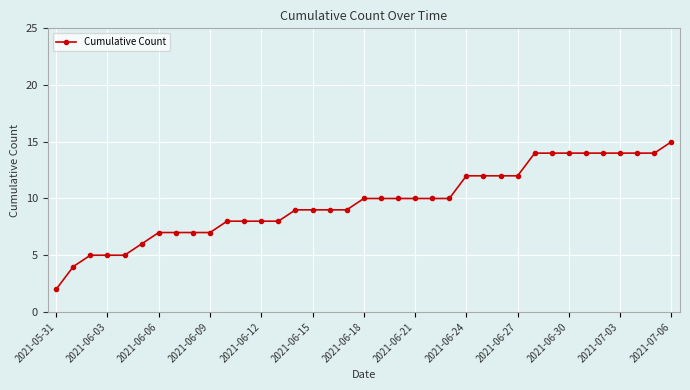

What is the value of the 19th point from the left?

10